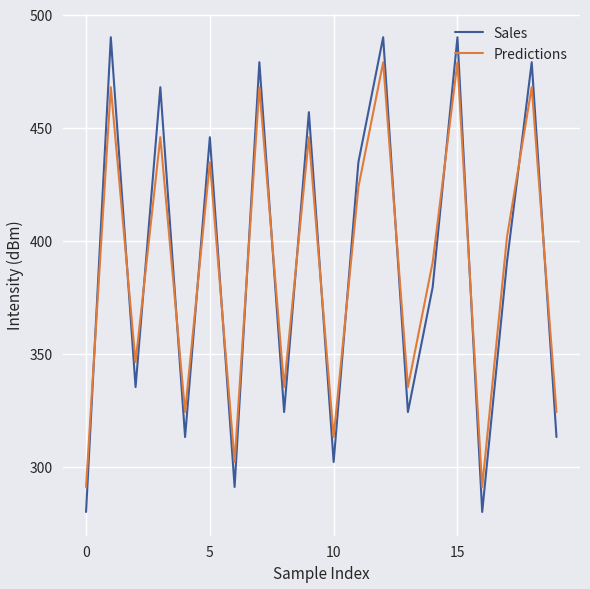

What is the highest value of the Sales series?

490.0